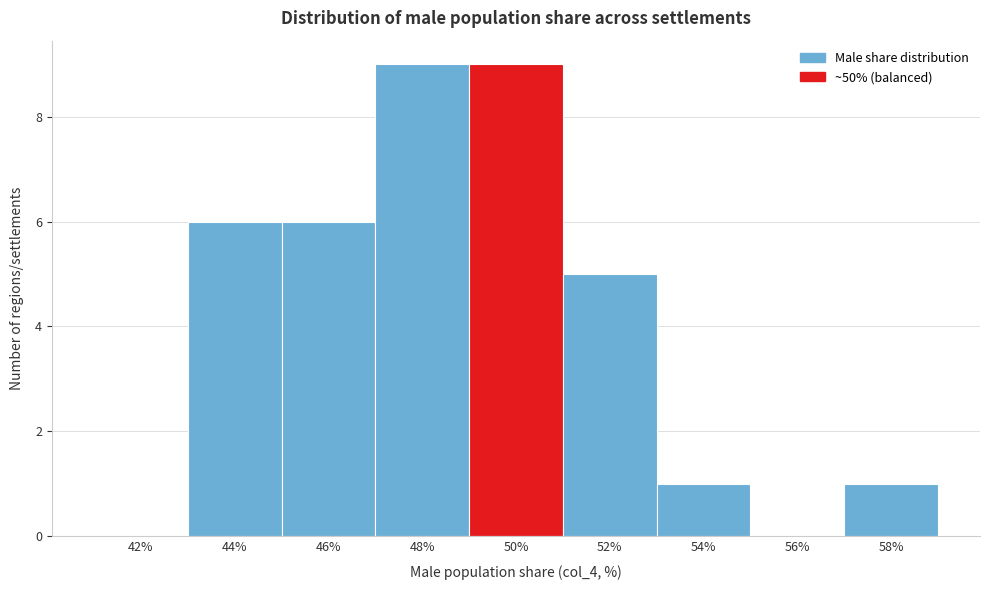

Reading left to right, extract all data points from this chart.

42%=0	44%=6	46%=6	48%=9	50%=9	52%=5	54%=1	56%=0	58%=1